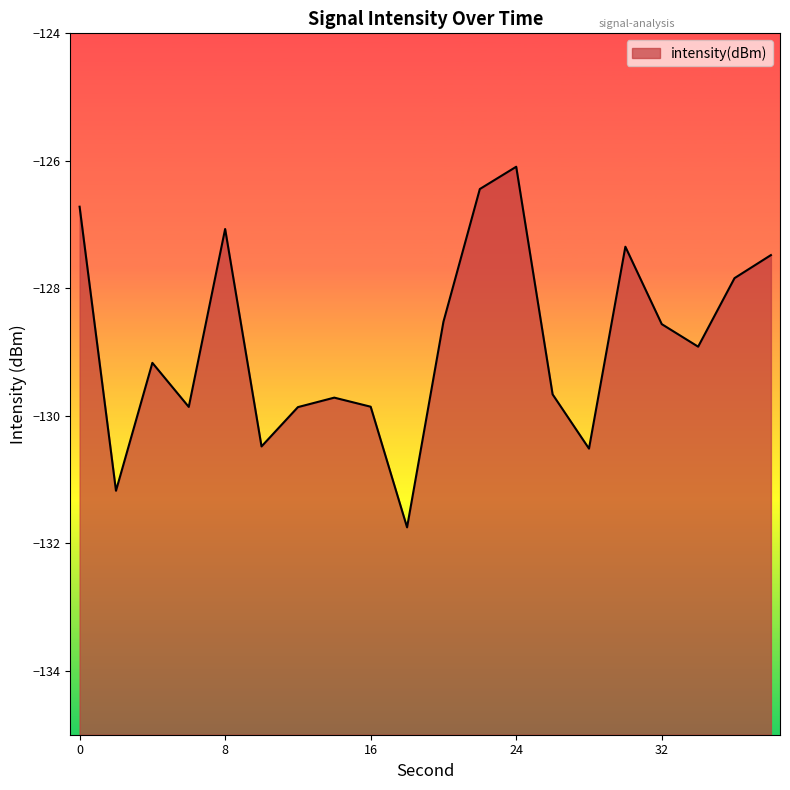

What is the difference between the maximum and minimum values?

5.7